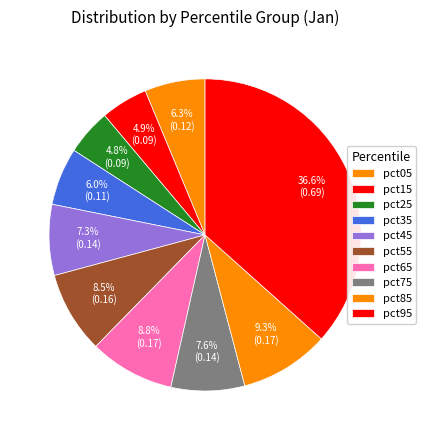

Is there any slice that represents more than half of the pie?

No